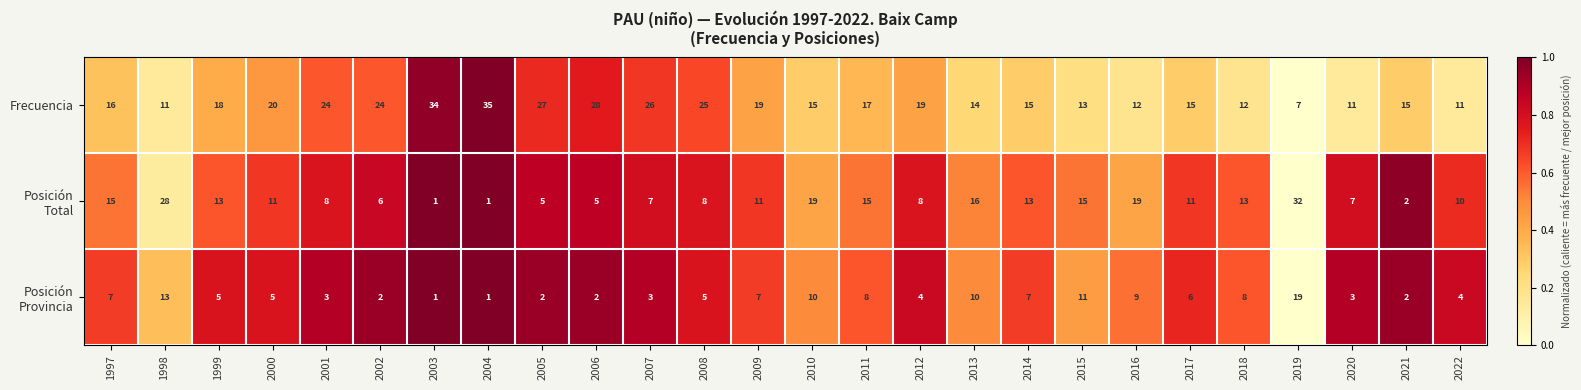

Which series has the largest total across all categories?

Frecuencia